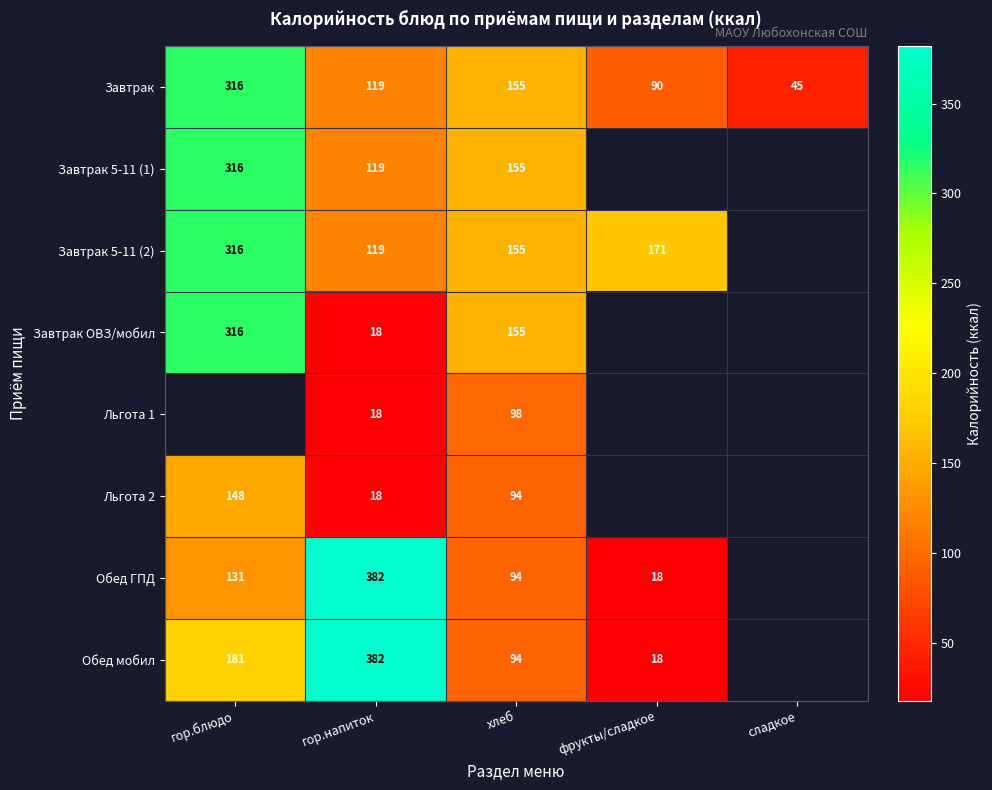

What value does the Завтрак series have at фрукты/сладкое?

90